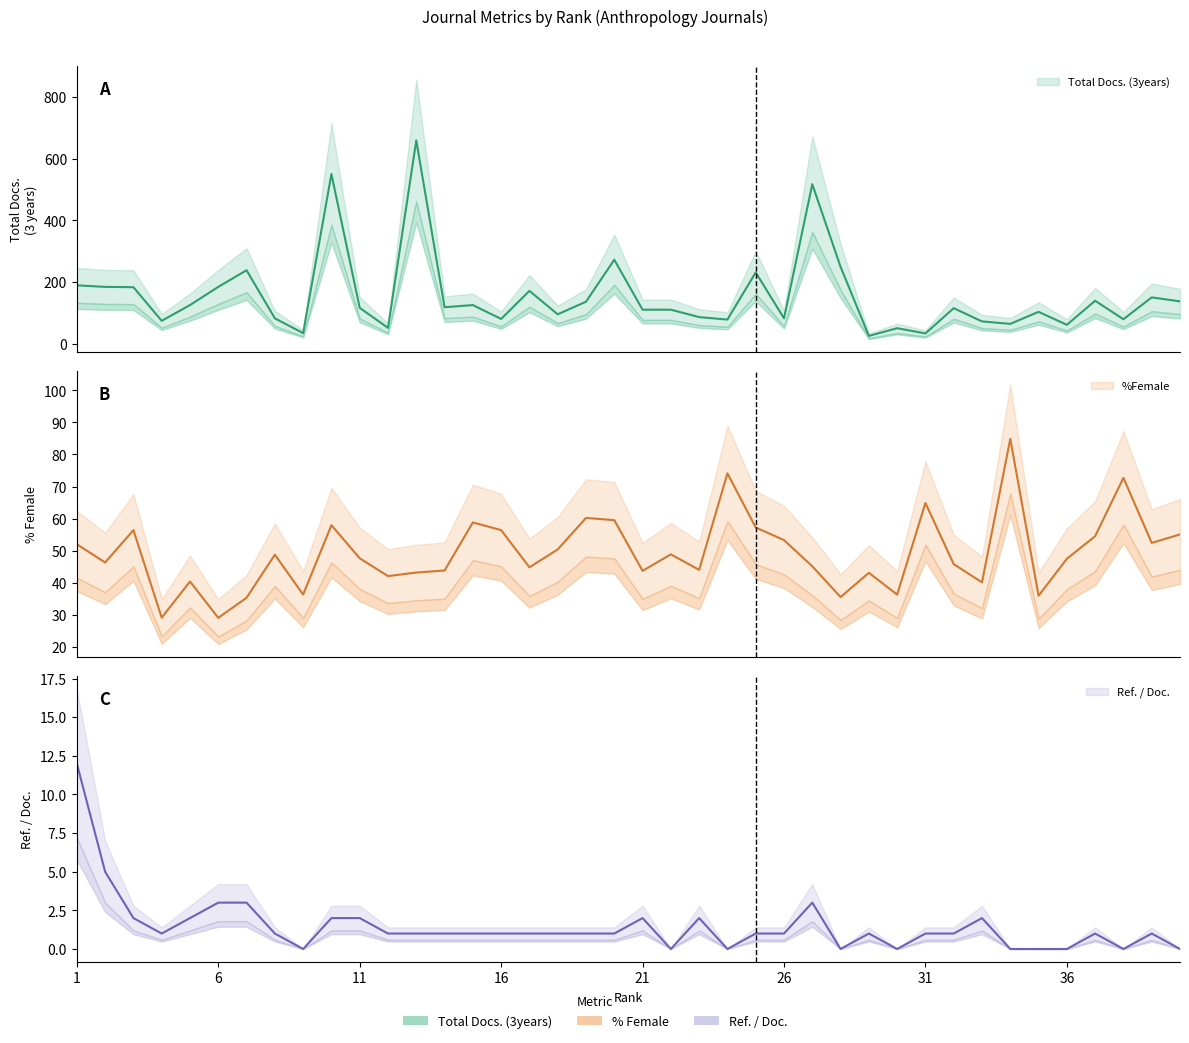

What is the difference between the %Female values at 39 and 21?

8.7